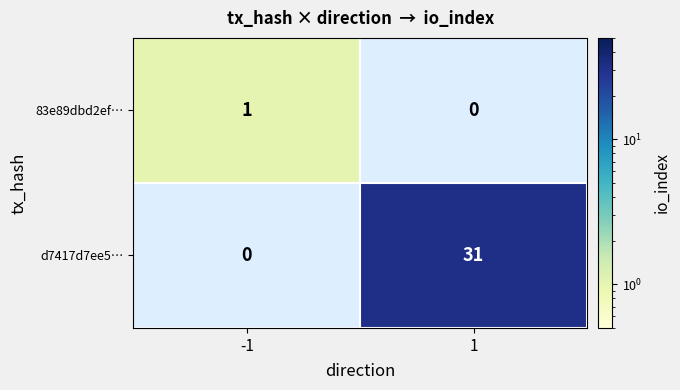

The 83e89dbd2ef… series shows 1 at -1. True or false?

True